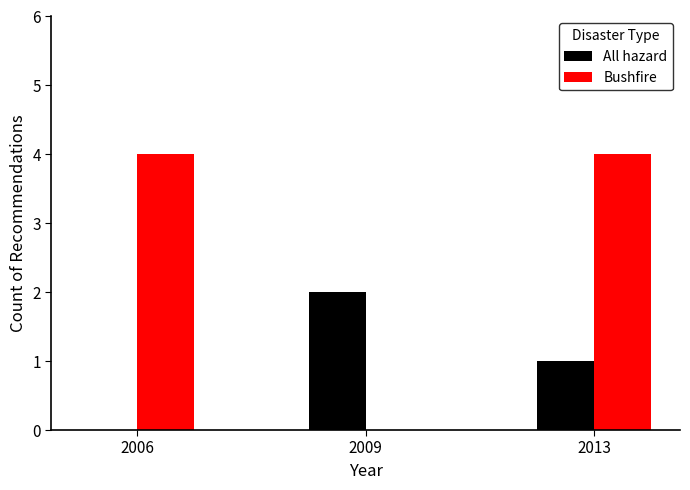

Is the value of All hazard at 2009 greater than the value of Bushfire at 2006?

No